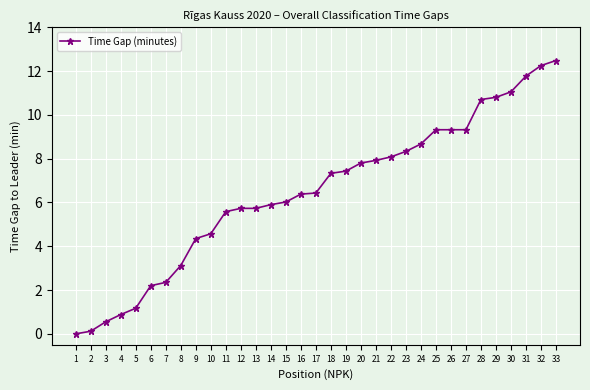

Is it true that the value at 8 is 5.0?

False